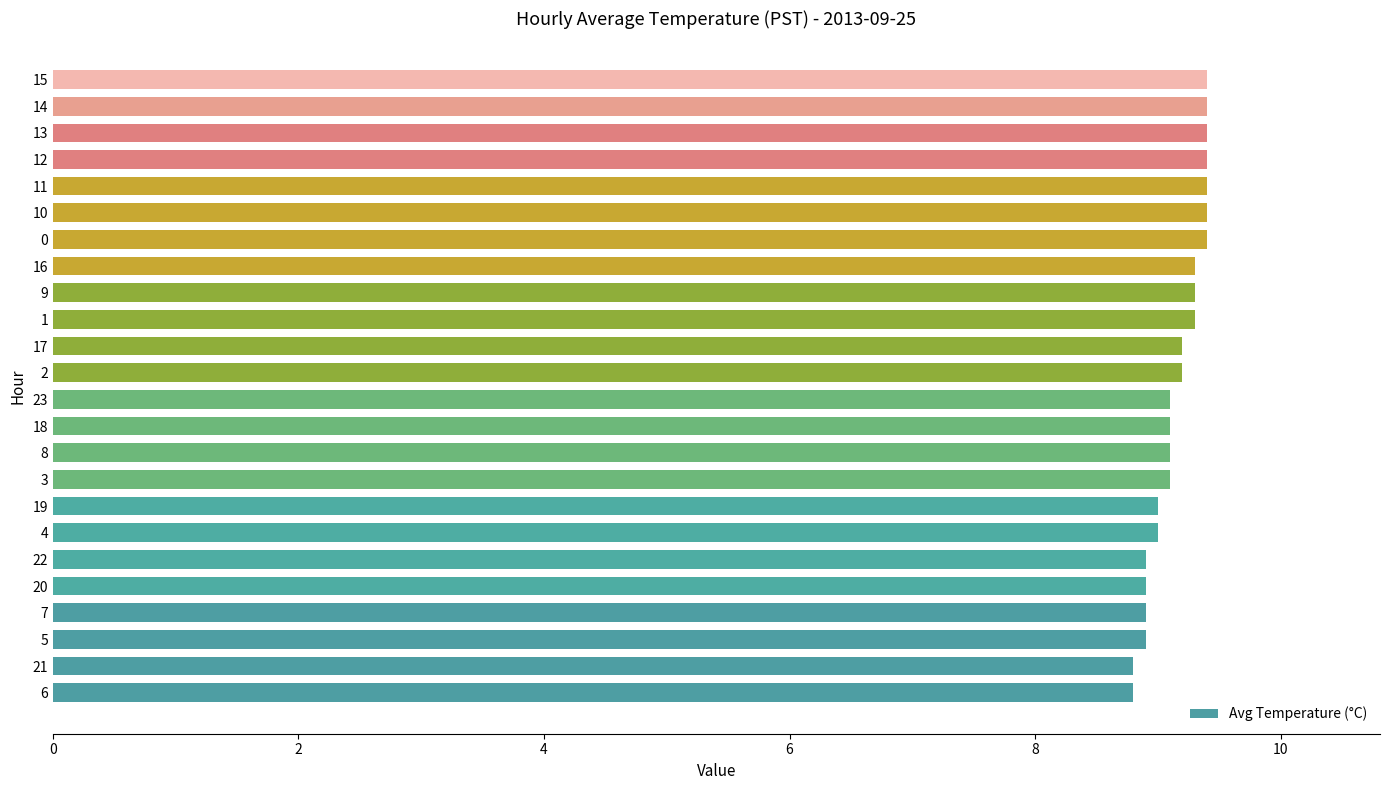

Reading bottom to top, list all the values displayed in this chart.

8.8	8.8	8.9	8.9	8.9	8.9	9.0	9.0	9.1	9.1	9.1	9.1	9.2	9.2	9.3	9.3	9.3	9.4	9.4	9.4	9.4	9.4	9.4	9.4